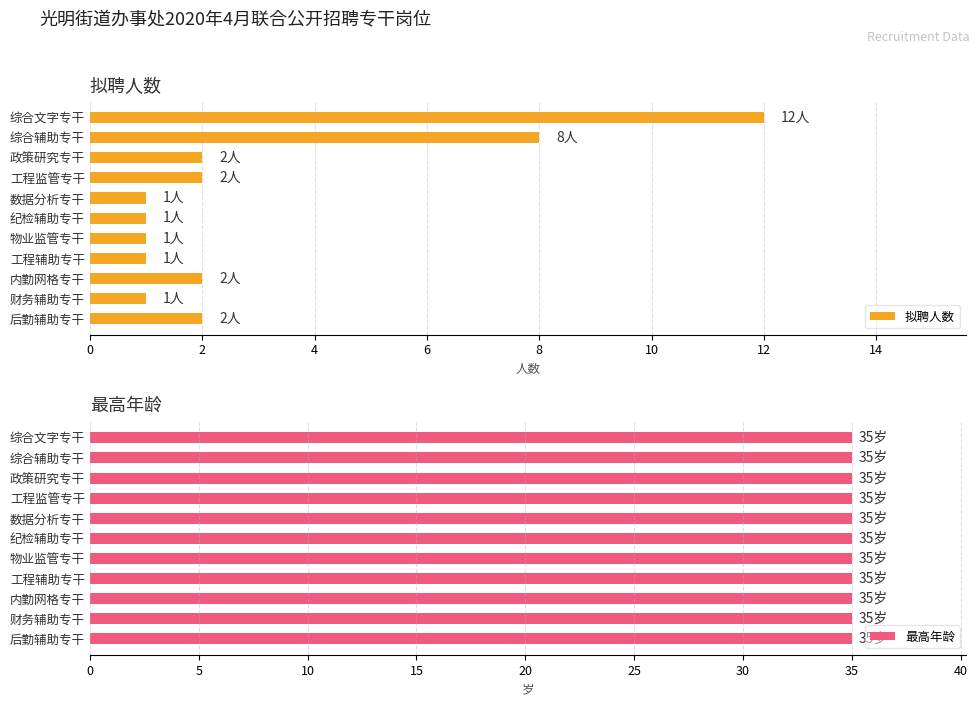

Where is 拟聘人数 nearest to the value 6?

综合辅助专干